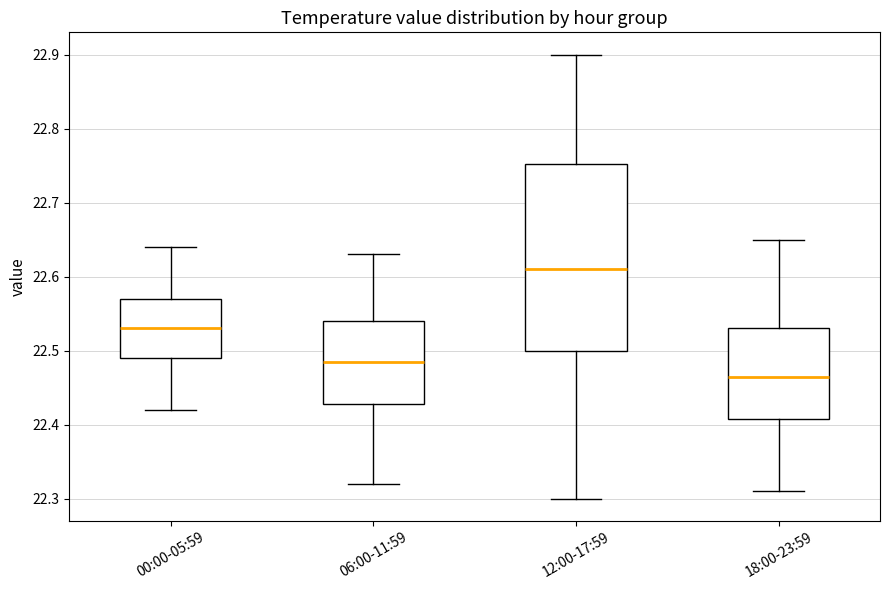

Reading left to right, transcribe this box plot: for each box, give where its median line is, the range the box spans, and where its two whiskers end, as read against the y-axis. The values are not printed on the chart, so give them approximately, as read against the axis.

00:00-05:59: median 22.53, box 22.49 to 22.57, whiskers 22.42 to 22.64
06:00-11:59: median 22.49, box 22.43 to 22.54, whiskers 22.32 to 22.63
12:00-17:59: median 22.61, box 22.50 to 22.75, whiskers 22.30 to 22.90
18:00-23:59: median 22.47, box 22.41 to 22.53, whiskers 22.31 to 22.65